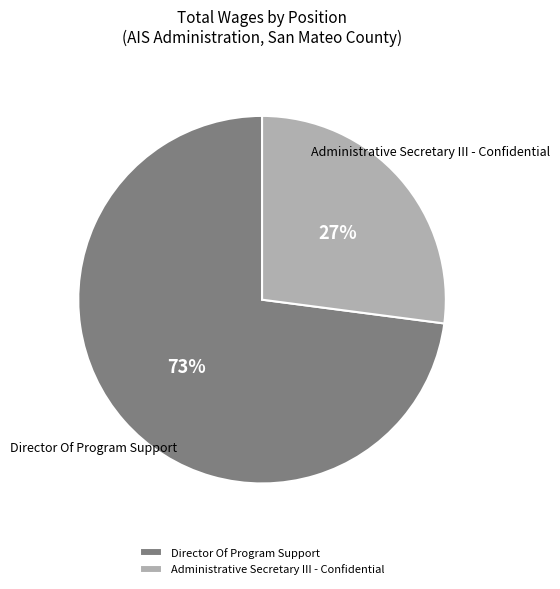

Do Director Of Program Support and Administrative Secretary III - Confidential together represent more than half of the pie?

Yes